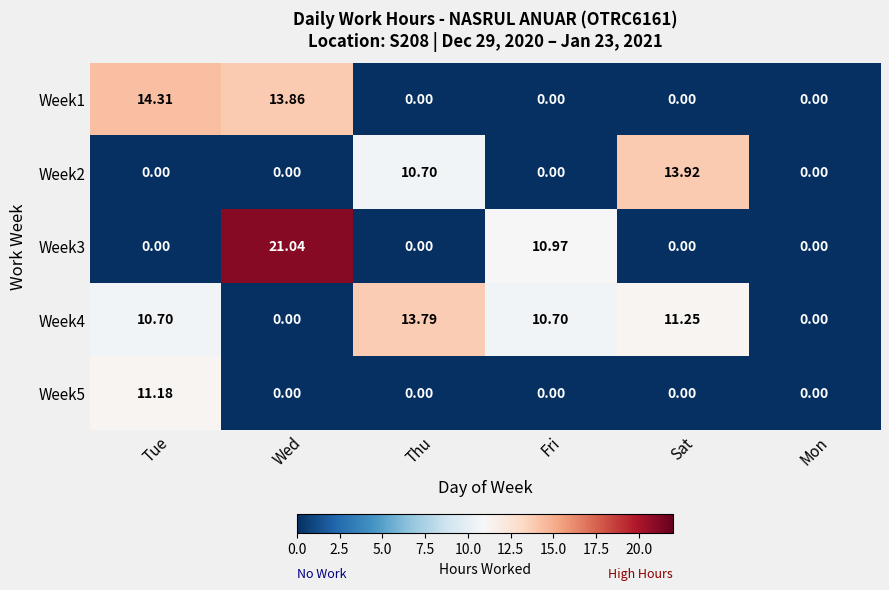

List the series in order of their peak value, highest first.

Week3, Week1, Week2, Week4, Week5